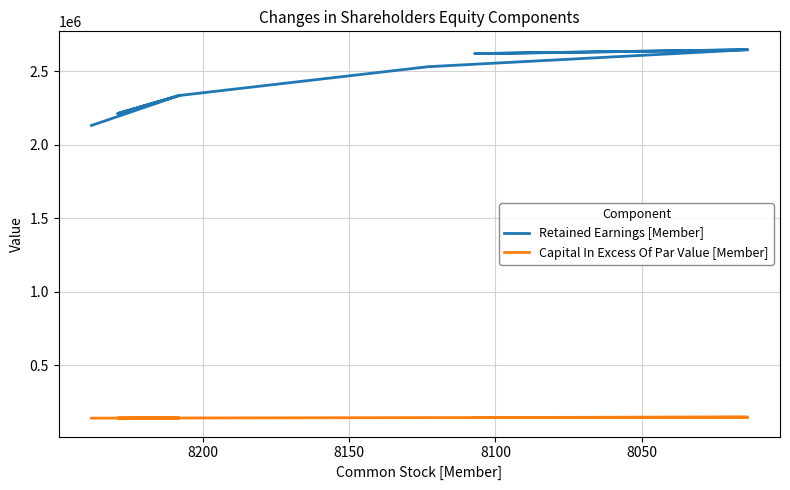

Does the chart display data point markers on the line(s)?

No